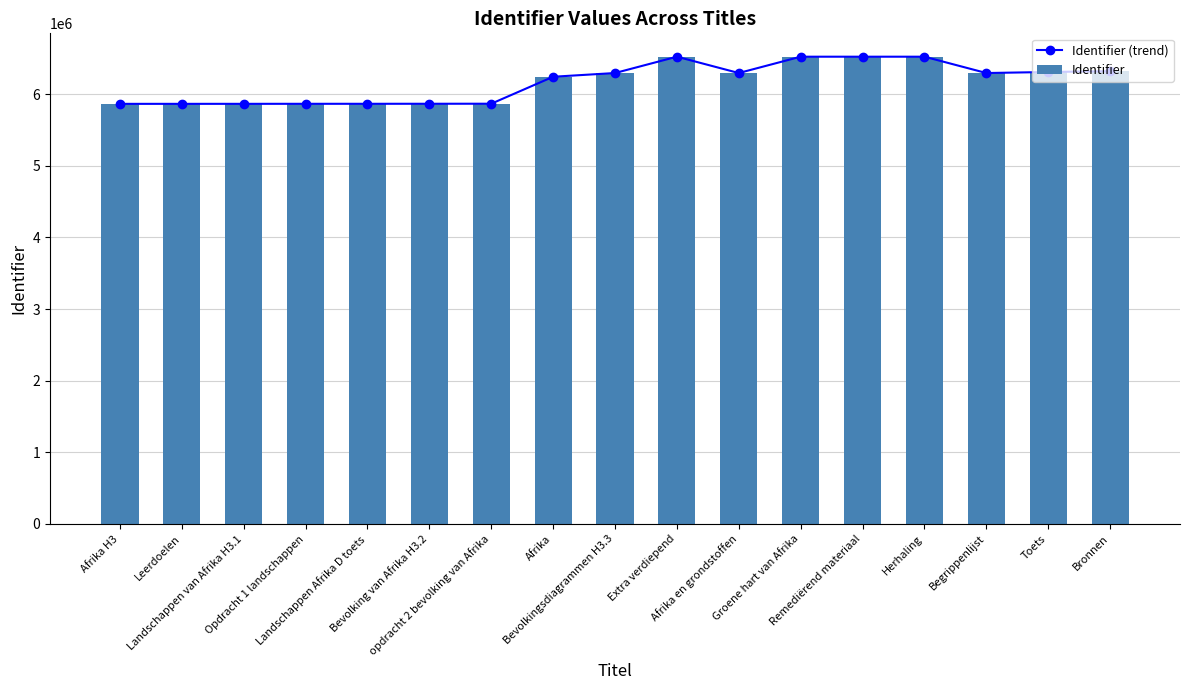

Between Herhaling and Toets, which is larger?

Herhaling